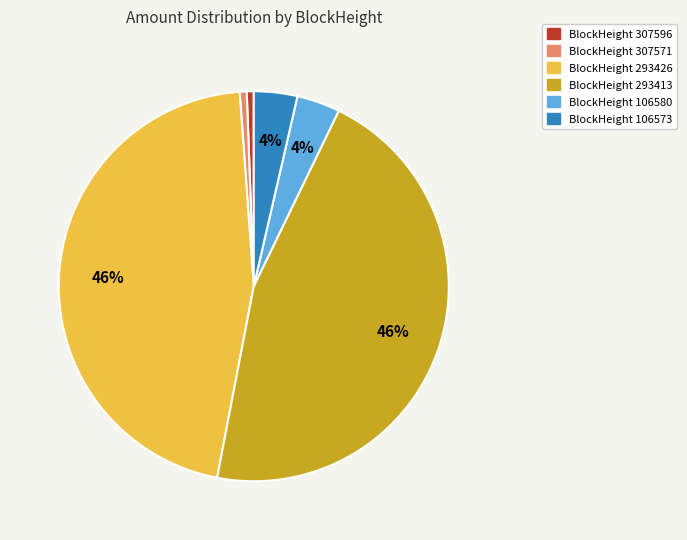

Is there any slice that represents more than half of the pie?

No